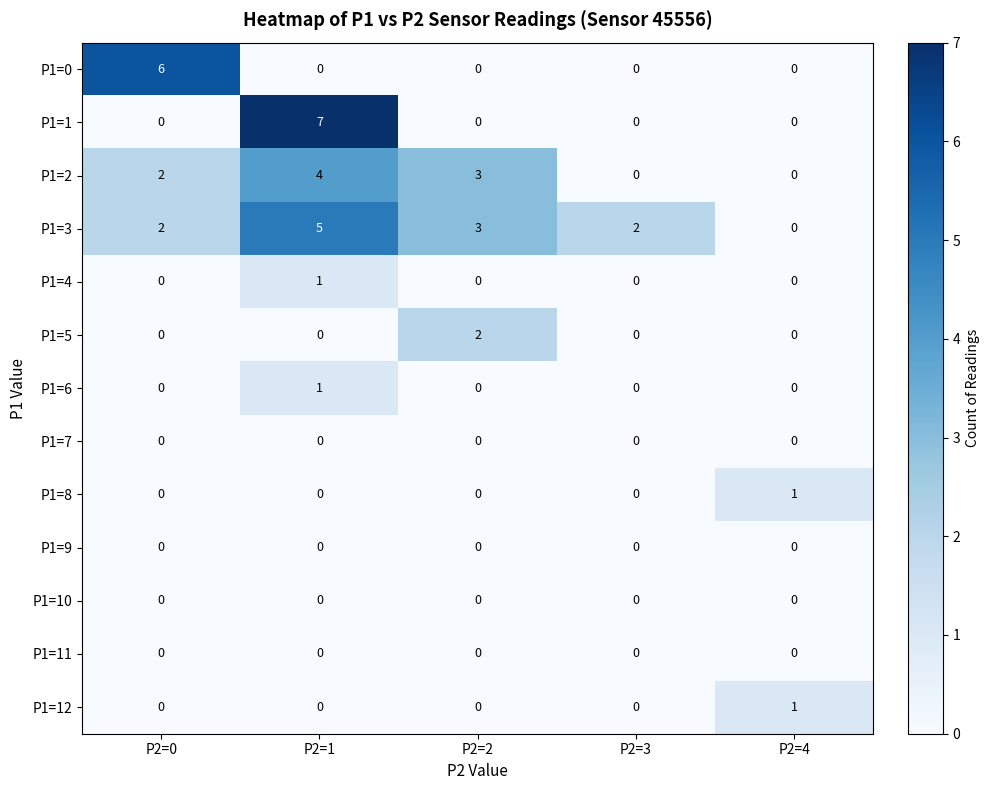

At which category is the sum across all series the highest?

P2=1